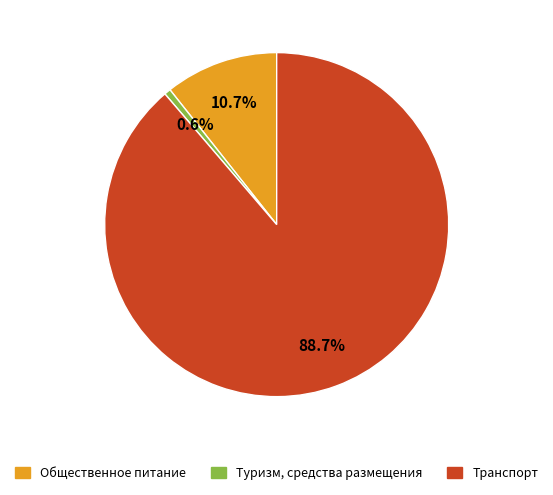

Between Туризм, средства размещения and Общественное питание, which is larger?

Общественное питание